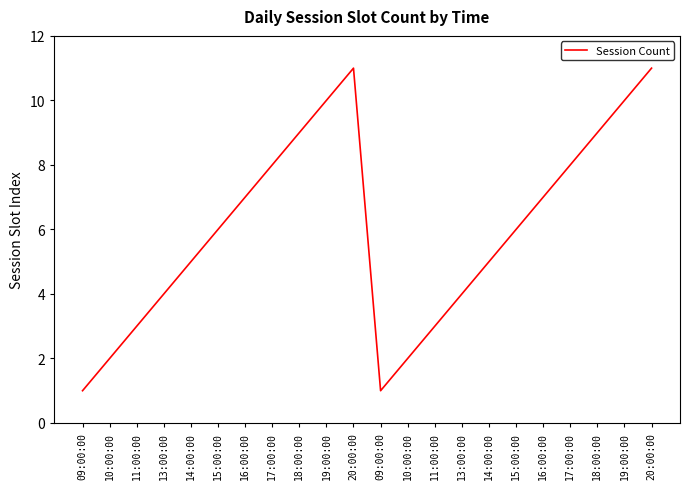

How many lines are shown in the chart?

1